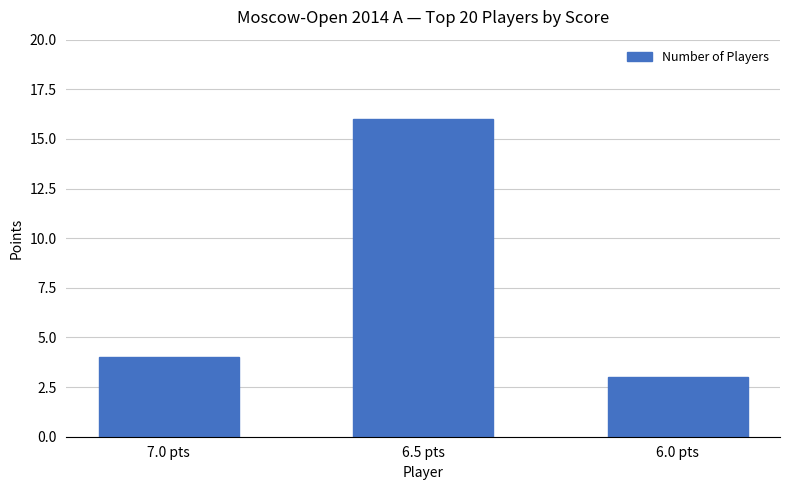

Where is the data nearest to the value 9?

7.0 pts